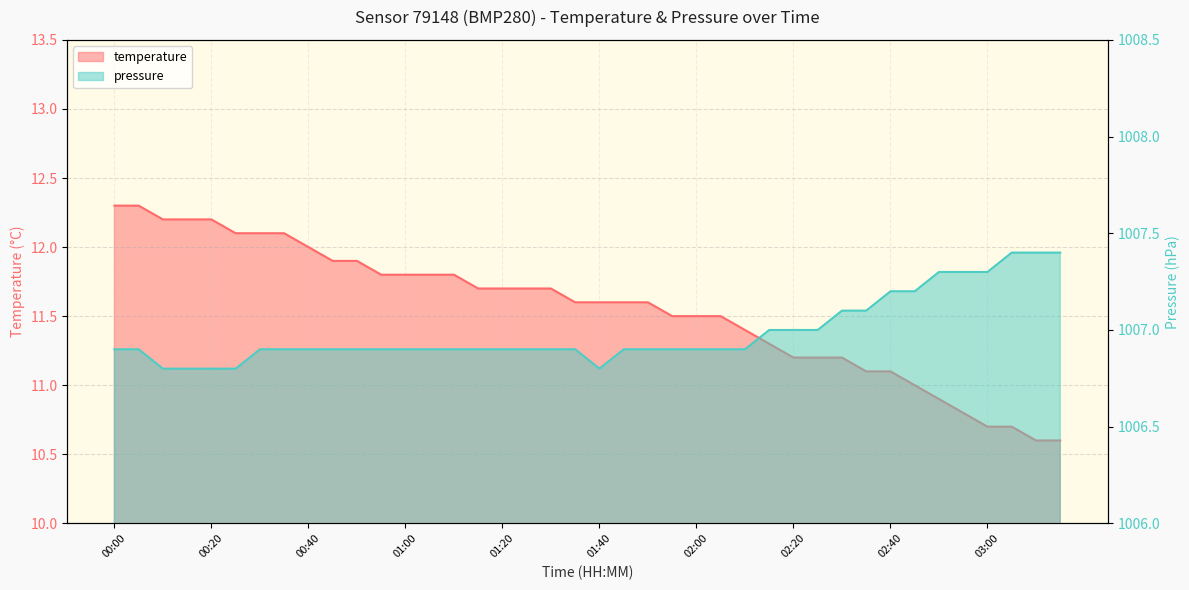

Rank the series at 01:15 from highest to lowest value.

pressure, temperature